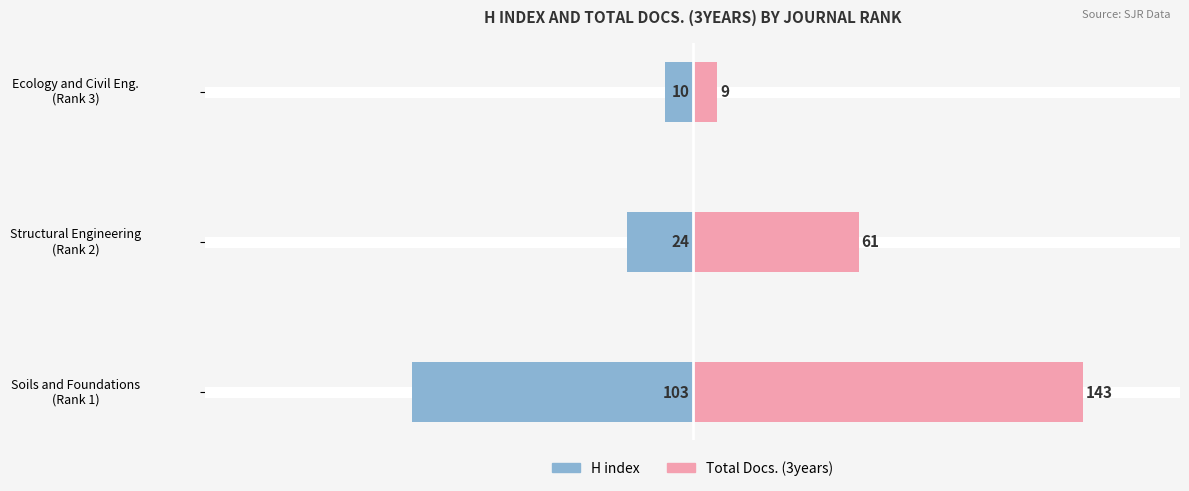

What is the value of the Total Docs. (3years) bar at the 1st from the left?

143